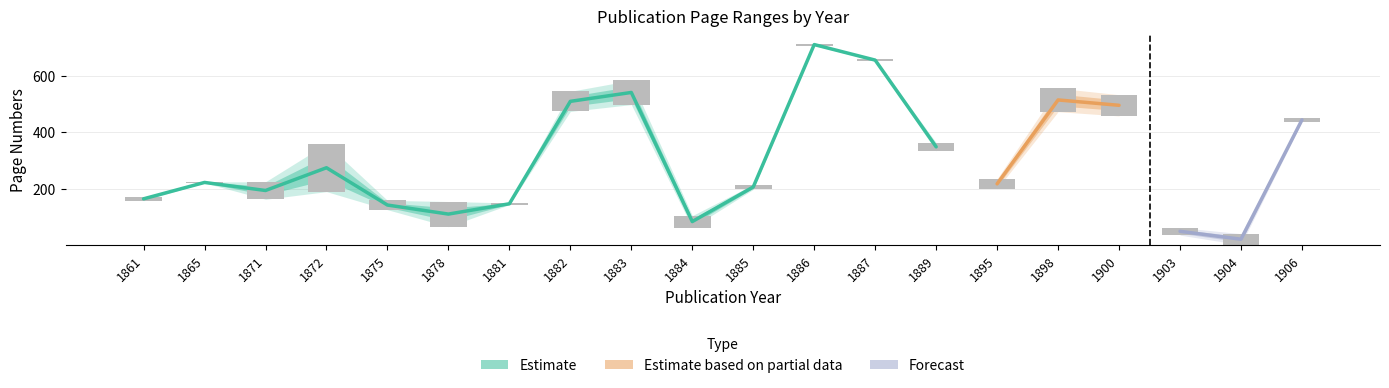

At which label is Page Start closest to 353?

1889